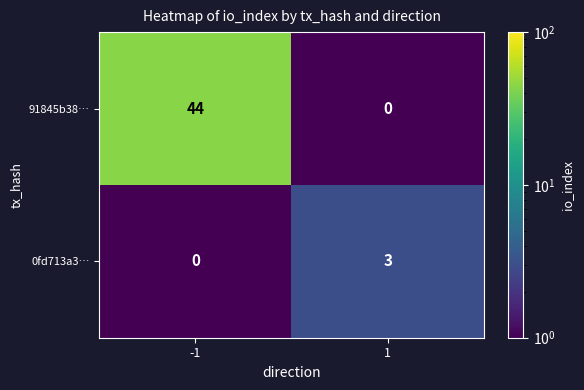

Read the 0fd713a3… value at 1.

3